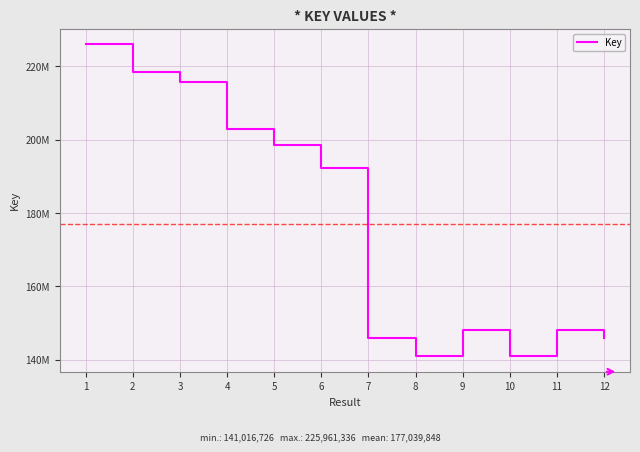

True or false: the data shows 339266806 at 1.

False